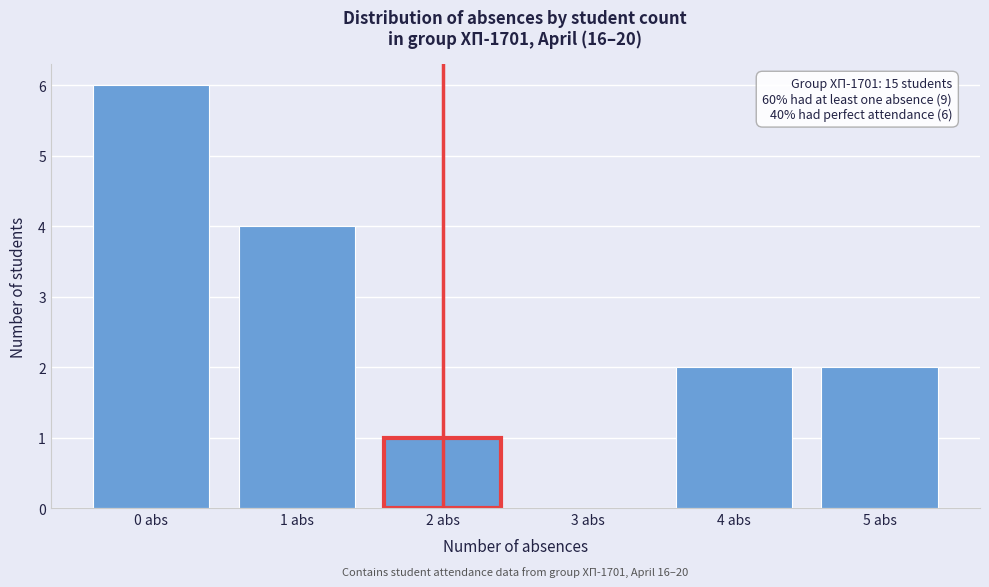

Reading left to right, extract all data points from this chart.

0 abs=6	1 abs=4	2 abs=1	3 abs=0	4 abs=2	5 abs=2